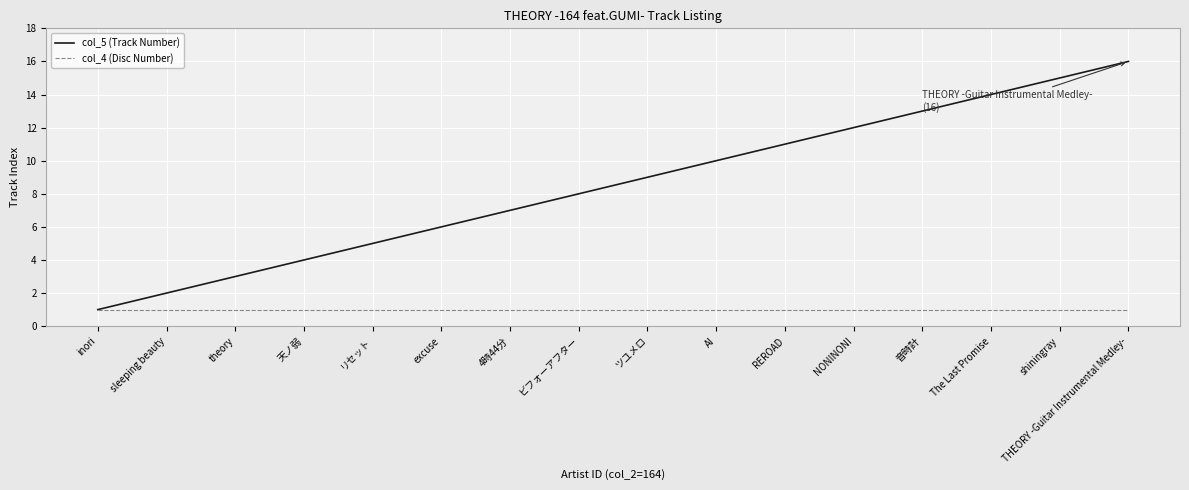

What is the average value of the col_4 (Disc Number) series?

1